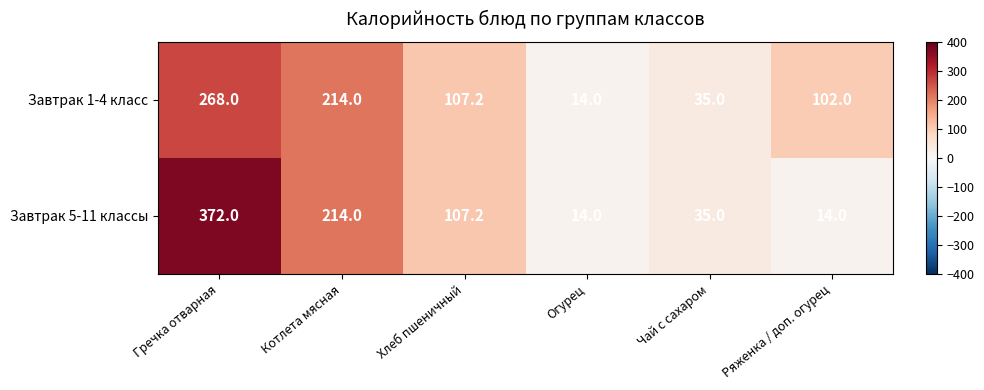

Which series has the widest spread of values?

Завтрак 5-11 классы